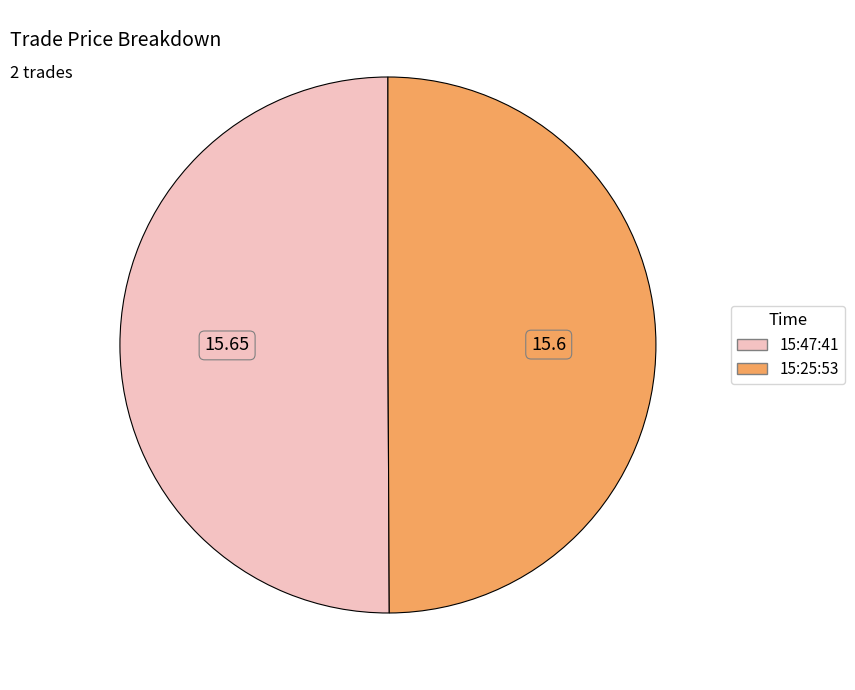

Combined, do 15:25:53 and 15:47:41 account for over 50%?

Yes